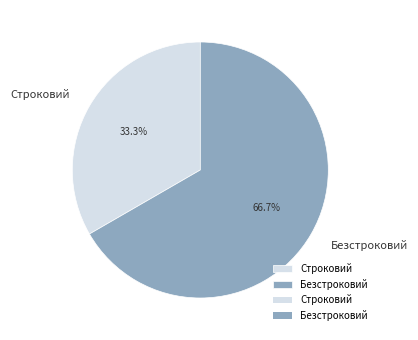

How many segments does this pie chart have?

2